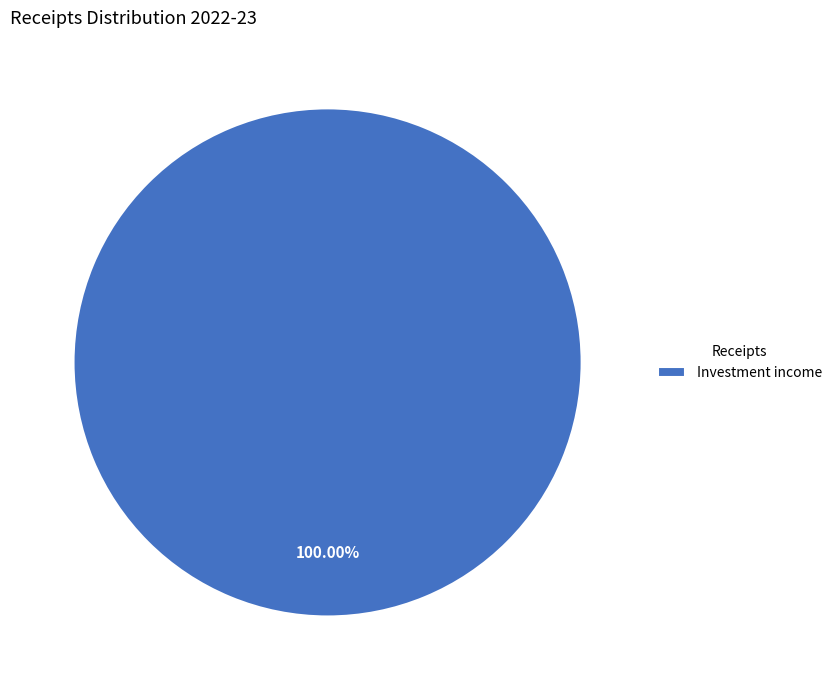

How many slices are in this pie chart?

1